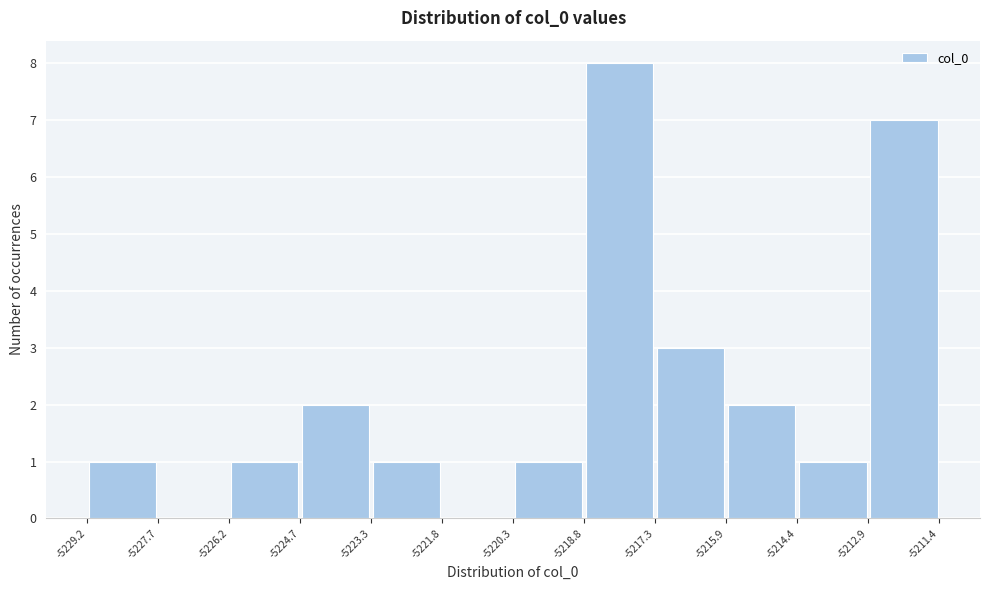

Which range on the x-axis has the tallest bar?

-5218.8 to -5217.3